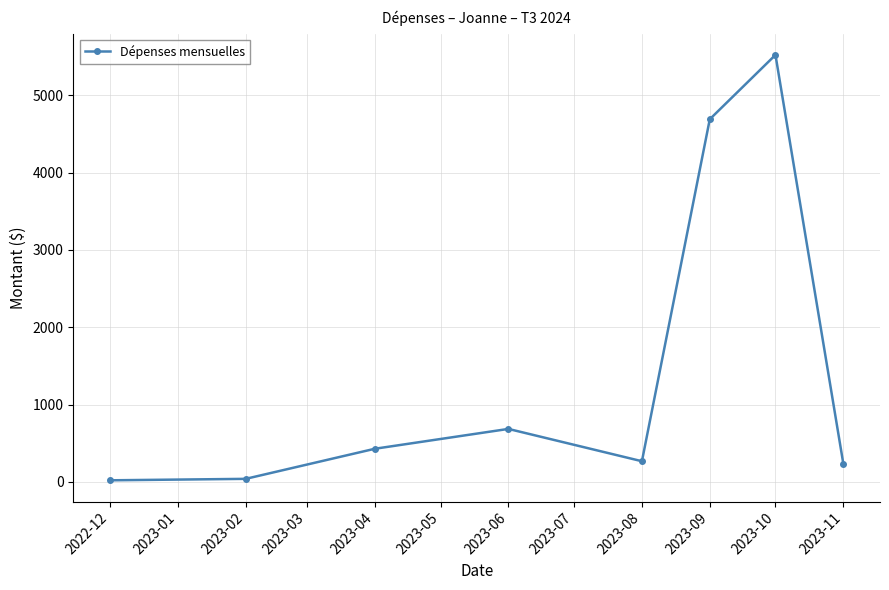

What is the difference between the second highest and second lowest values?

4651.2